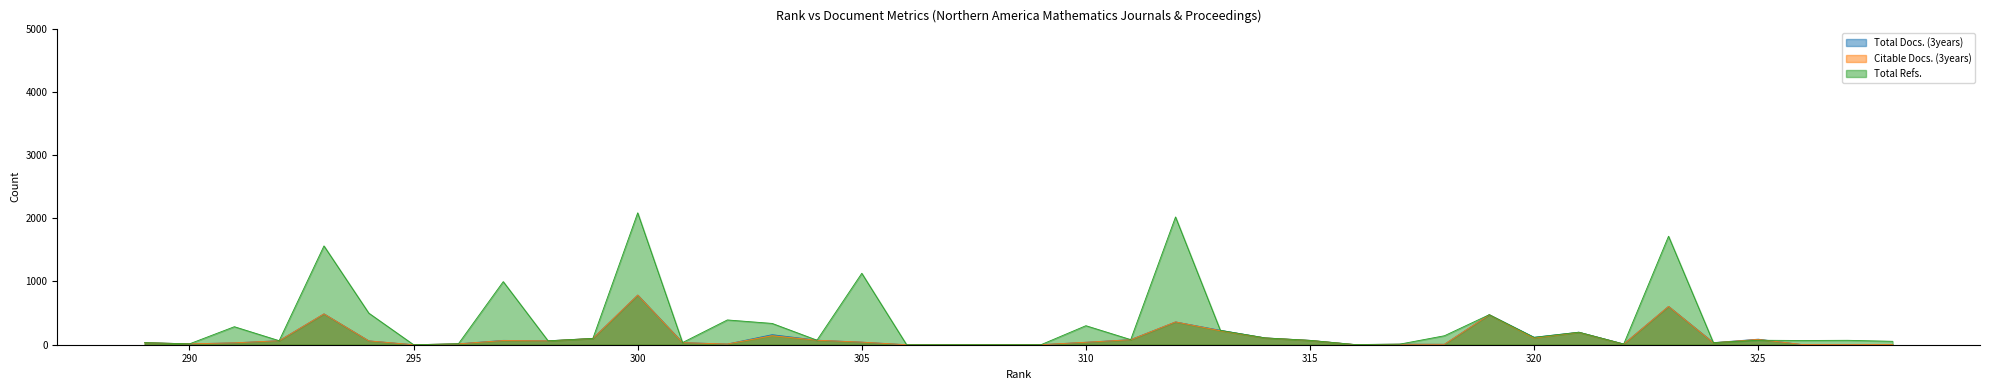

Which series ends up on top after the final intersection of Total Refs. and Citable Docs. (3years)?

Total Refs.